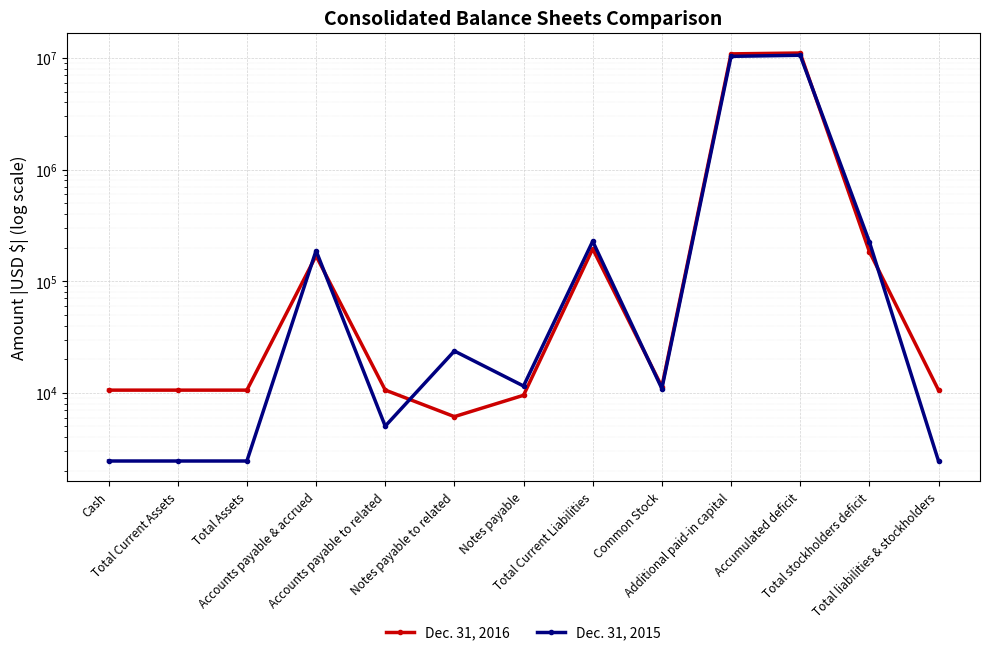

Which series has the largest total across all categories?

Dec. 31, 2016